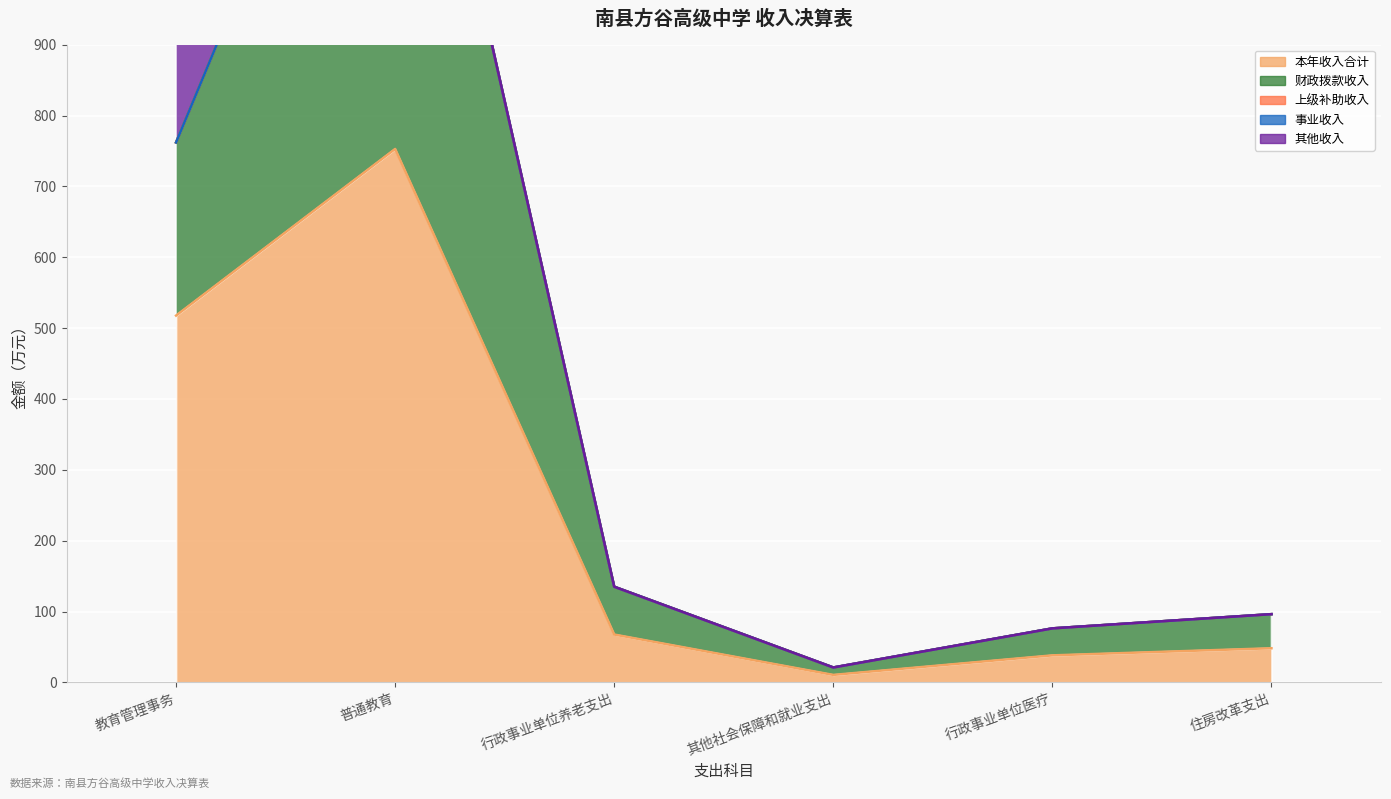

At 行政事业单位养老支出, list the series in order from largest to smallest.

本年收入合计, 财政拨款收入, 上级补助收入, 事业收入, 其他收入